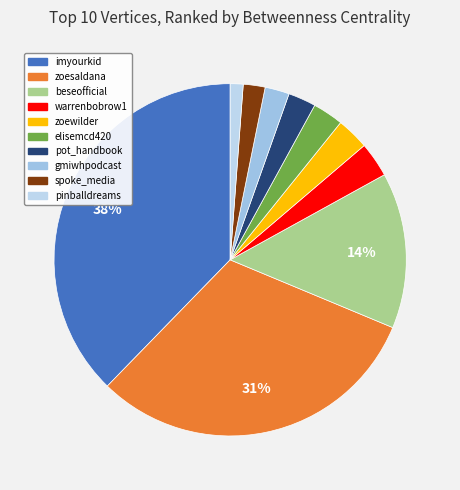

To the nearest percent, what portion does beseofficial represent?

14%